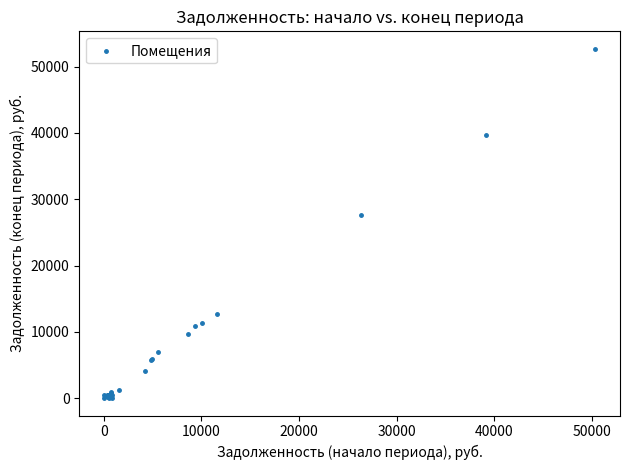

What Y value in the scatter plot is closest to 26352?

27682.0